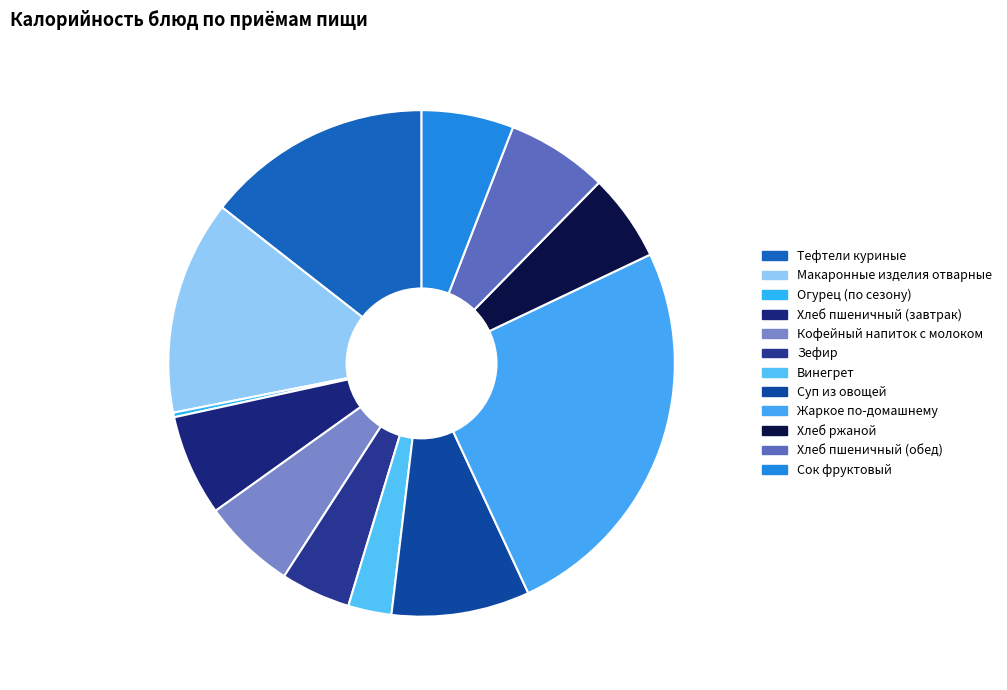

Is there any slice that represents more than half of the pie?

No